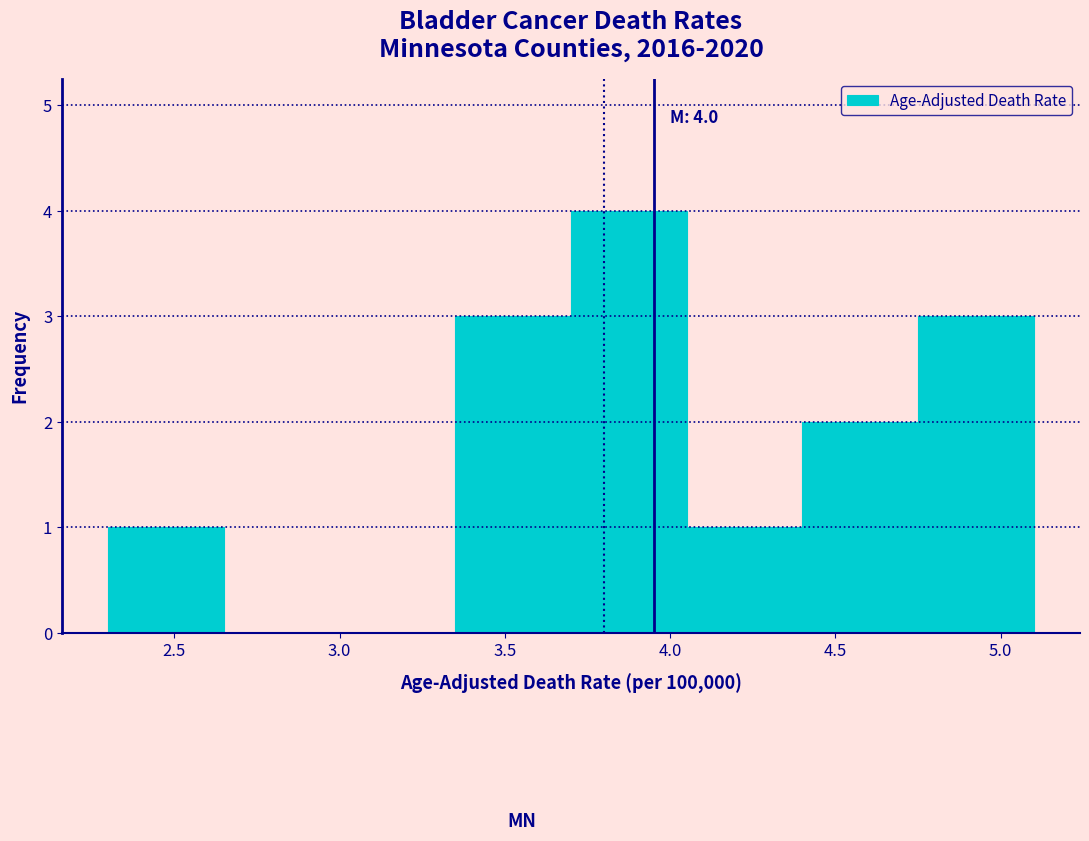

Which range on the x-axis has the tallest bar?

3.70 to 4.05